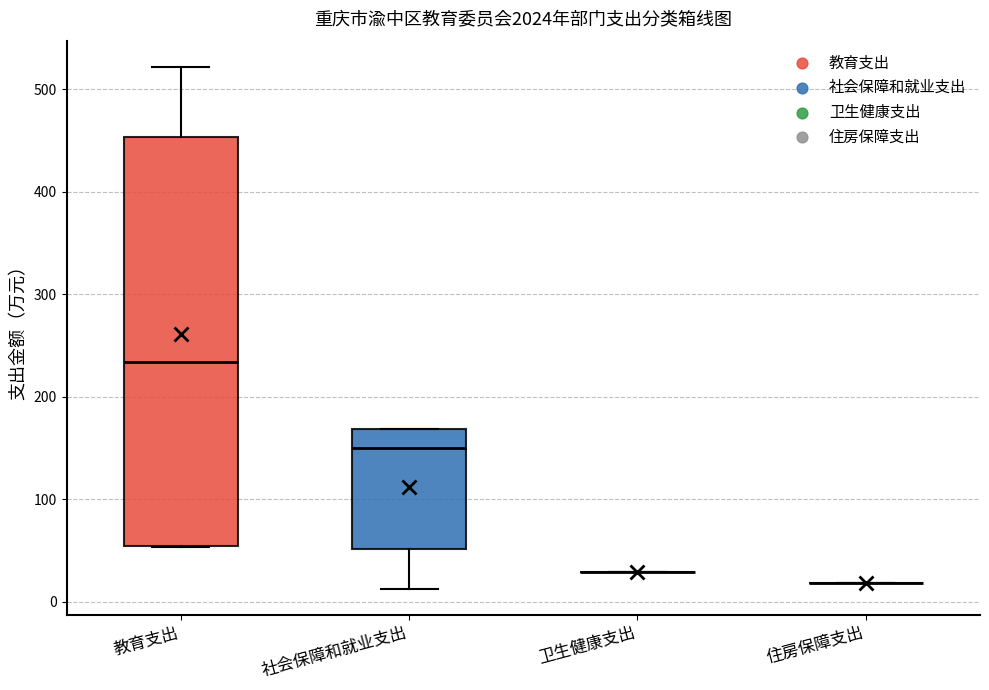

Comparing the boxes themselves (not the whiskers), which one is the tallest?

教育支出